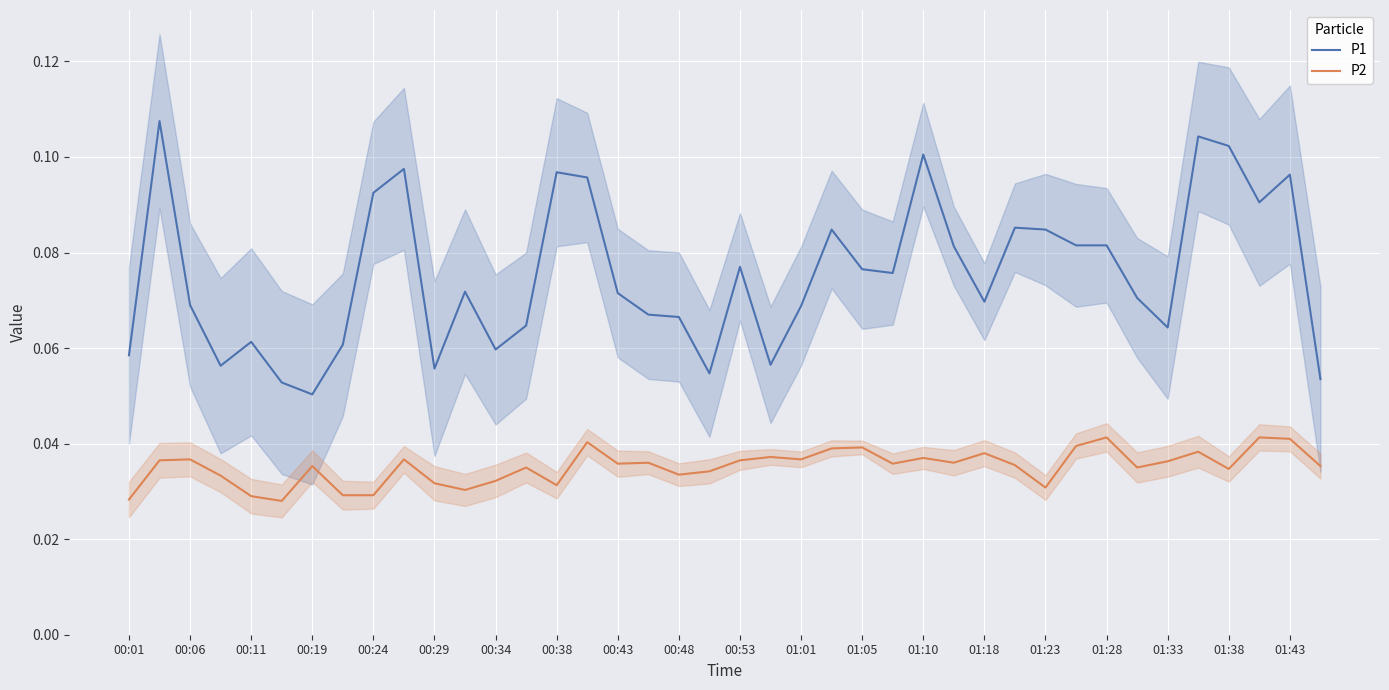

How many lines are shown in the chart?

2